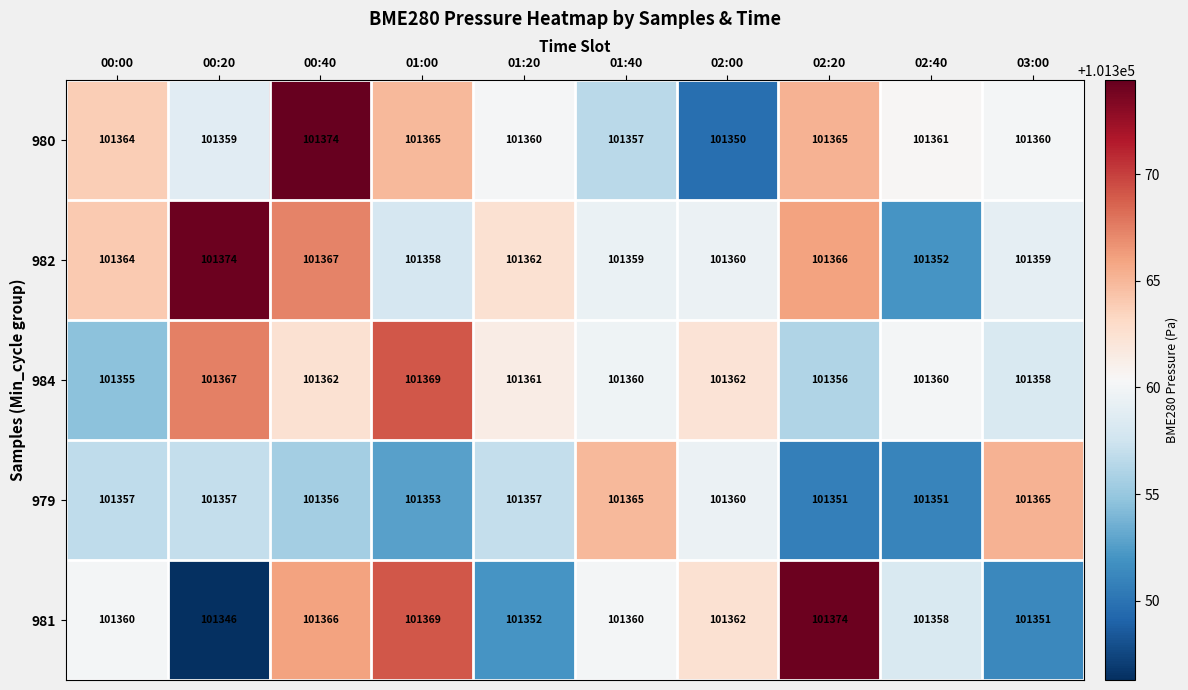

At which category is the sum across all series the highest?

00:40